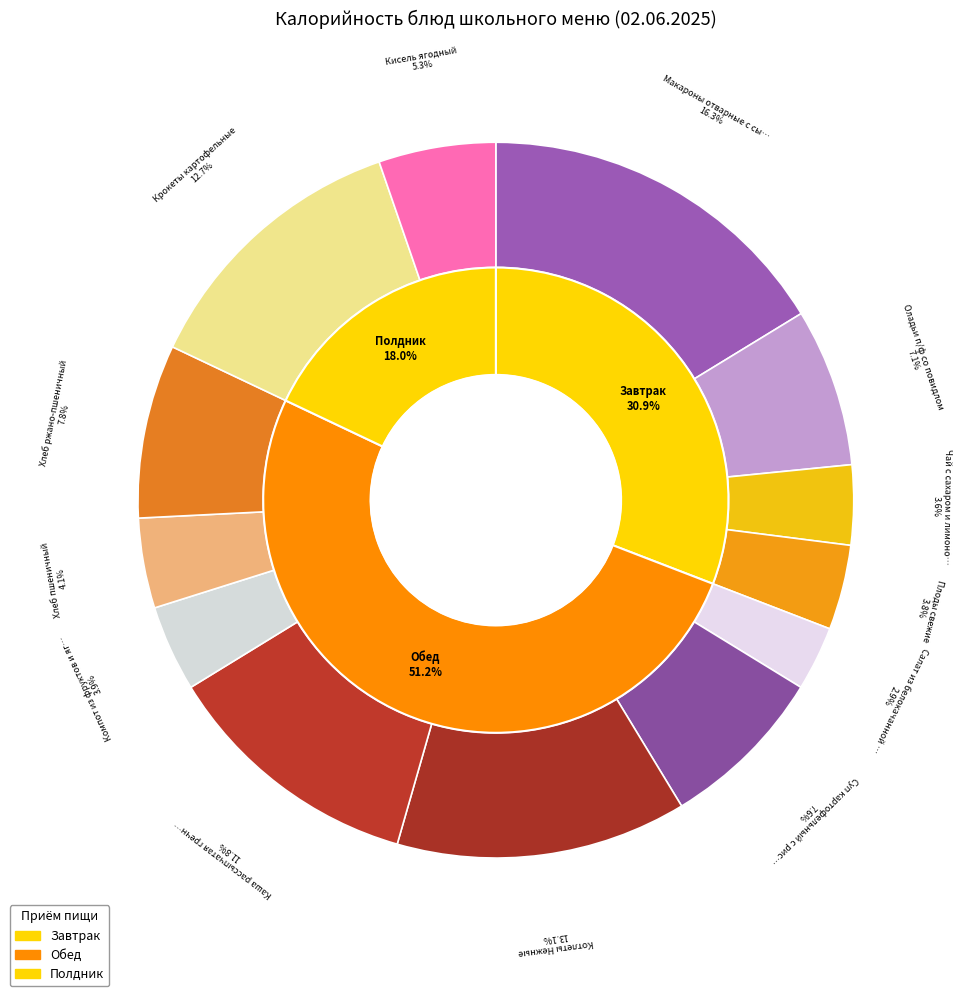

Do Хлеб ржано-пшеничный and Кисель ягодный together represent more than half of the pie?

No